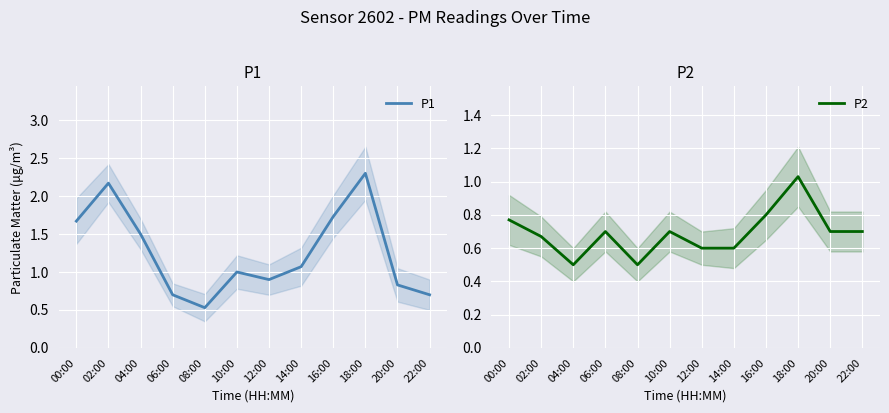

List the labels in order of P2 value, smallest first.

04:00, 08:00, 12:00, 14:00, 02:00, 06:00, 10:00, 20:00, 22:00, 00:00, 16:00, 18:00